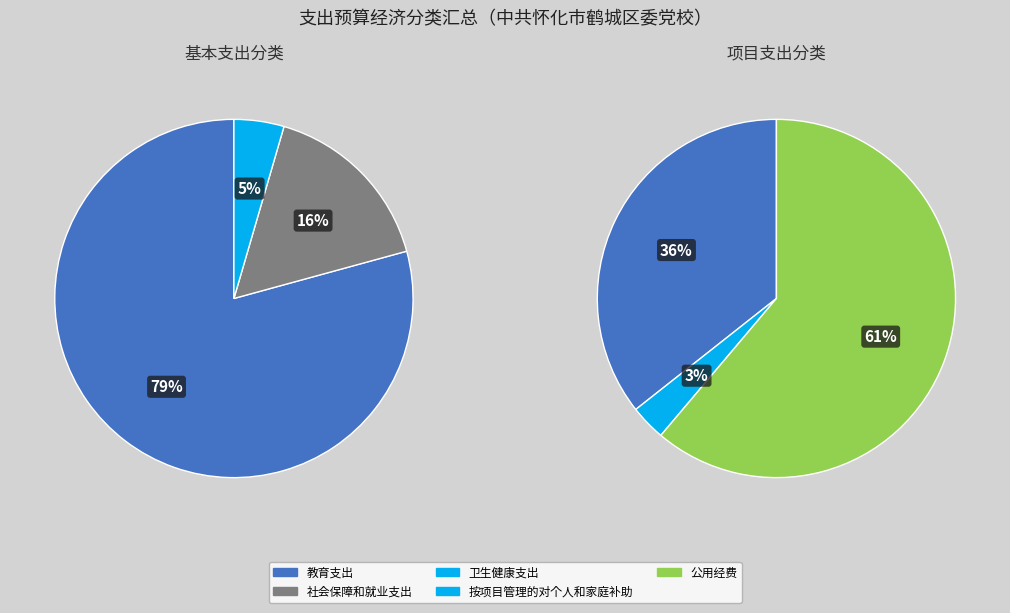

Which category accounts for the majority?

教育支出